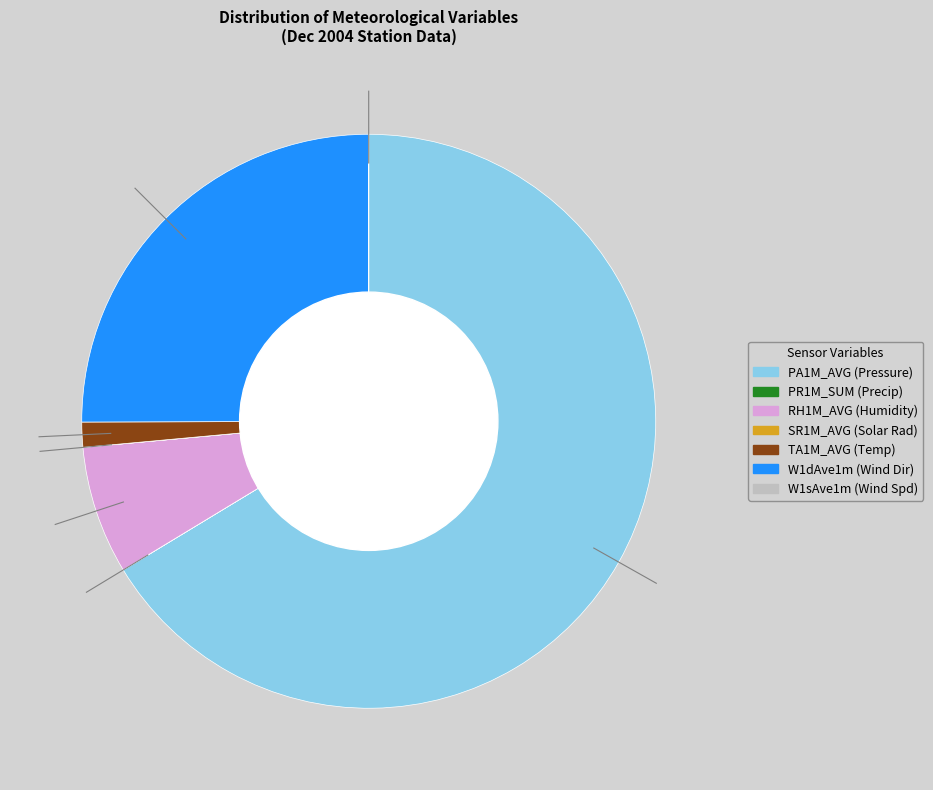

Which has a higher value, RH1M_AVG or W1dAve1m?

W1dAve1m